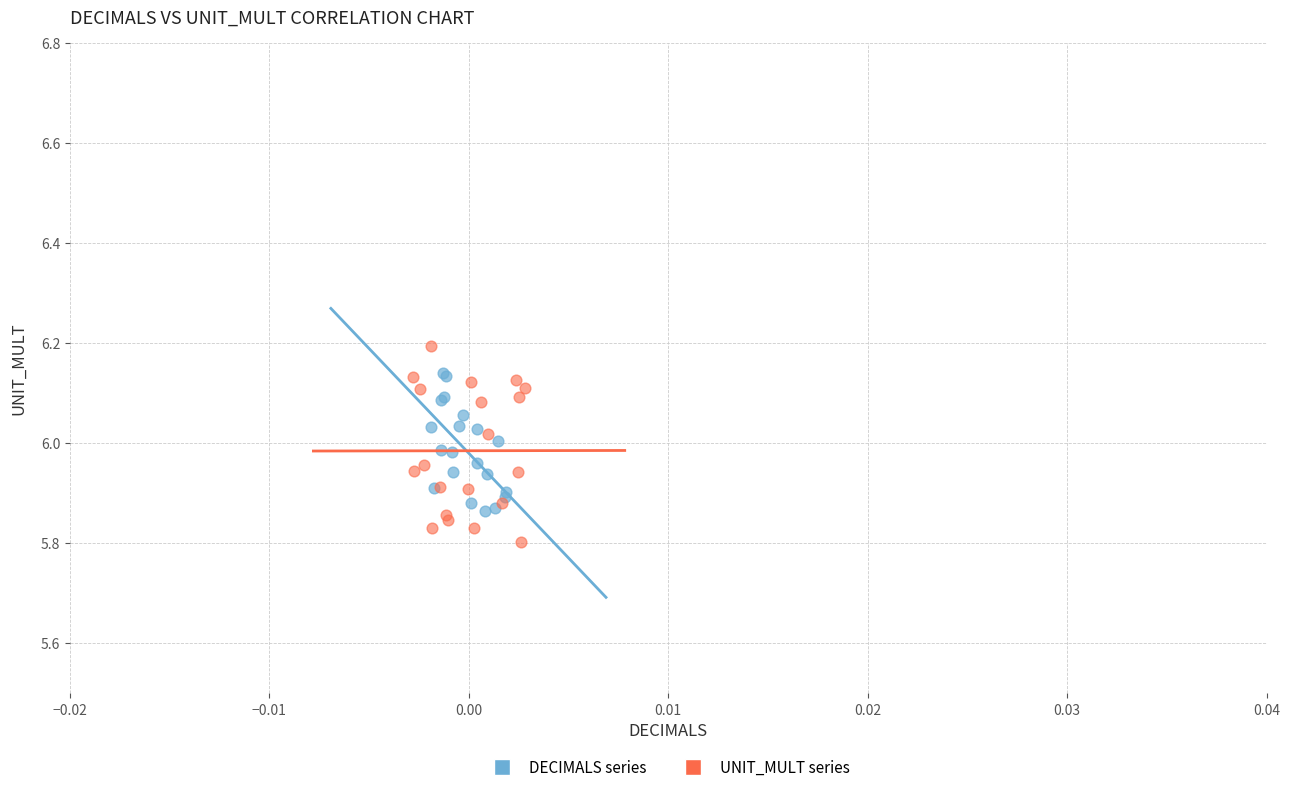

Which series contains the lowest Y value?

UNIT_MULT series